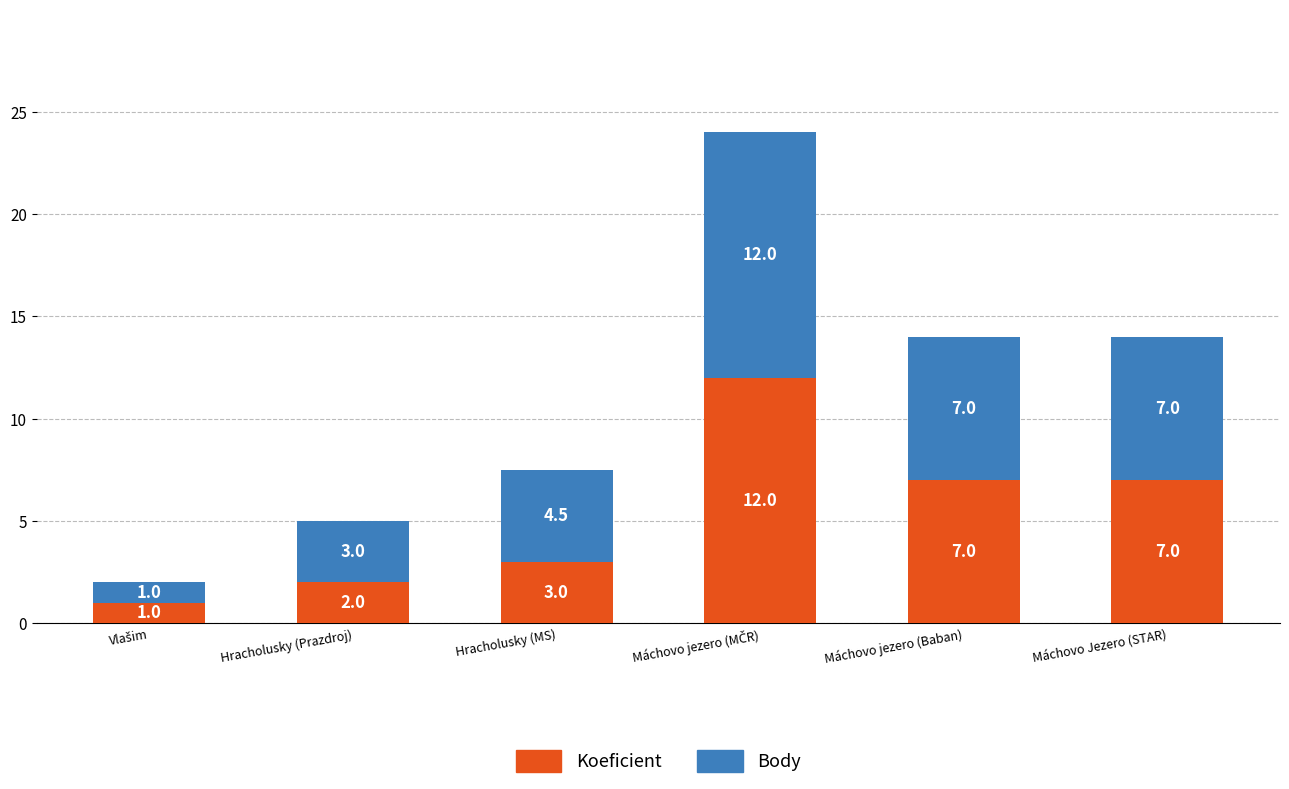

What are all the series names shown in the legend?

Koeficient, Body